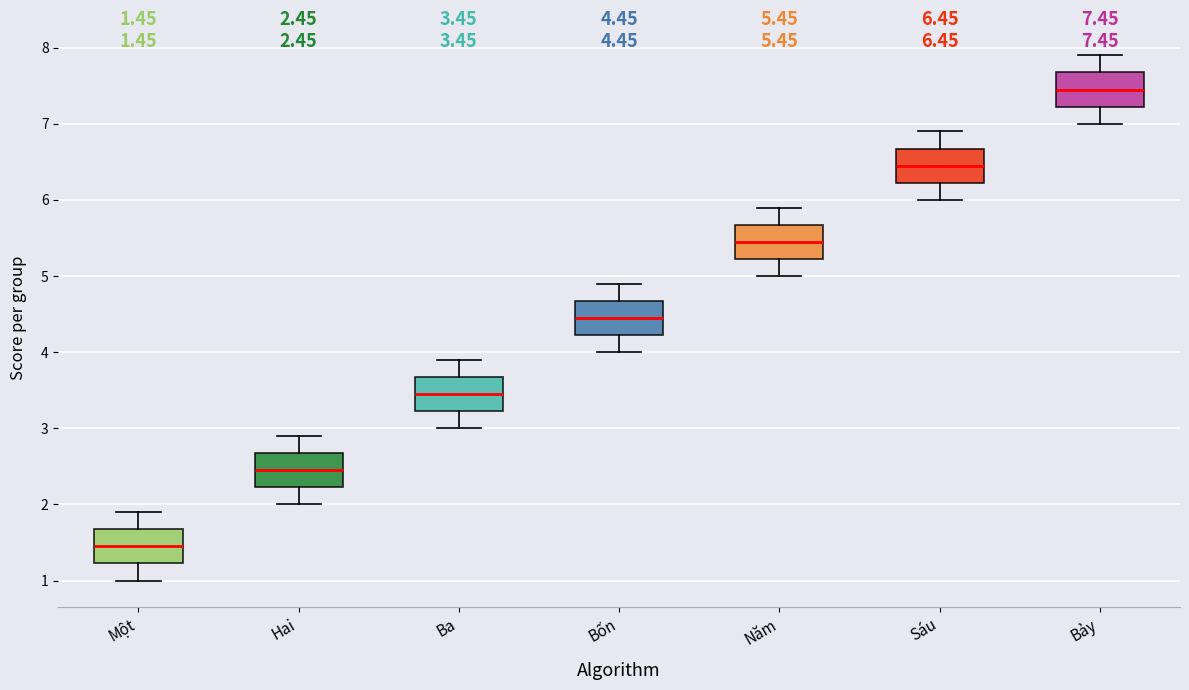

Which box has the lowest median line?

Một